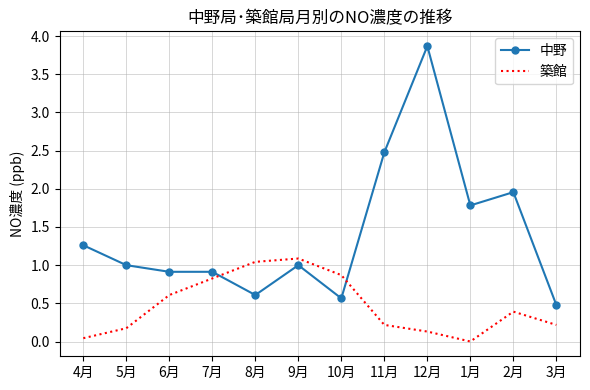

Rank the series at 5月 from lowest to highest value.

築館, 中野